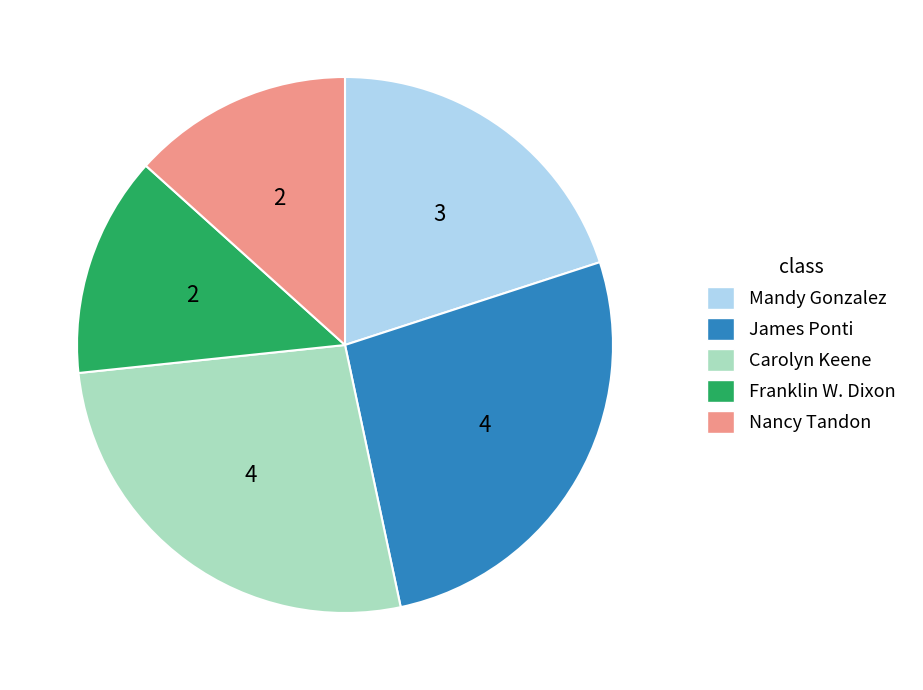

True or false: Carolyn Keene accounts for 27% of the total.

True